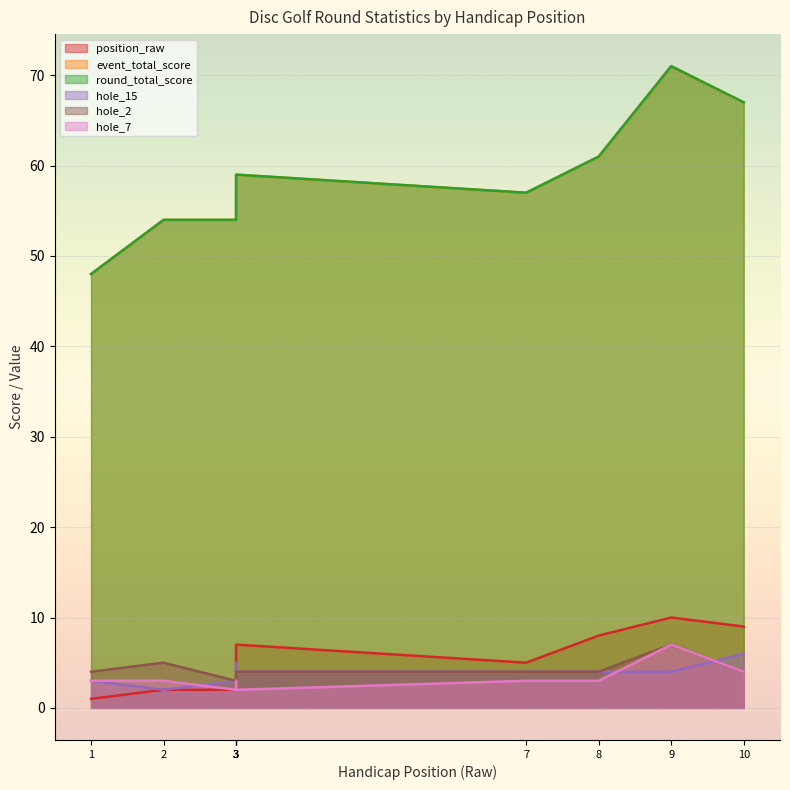

At which category does hole_15 reach its first local peak?

3